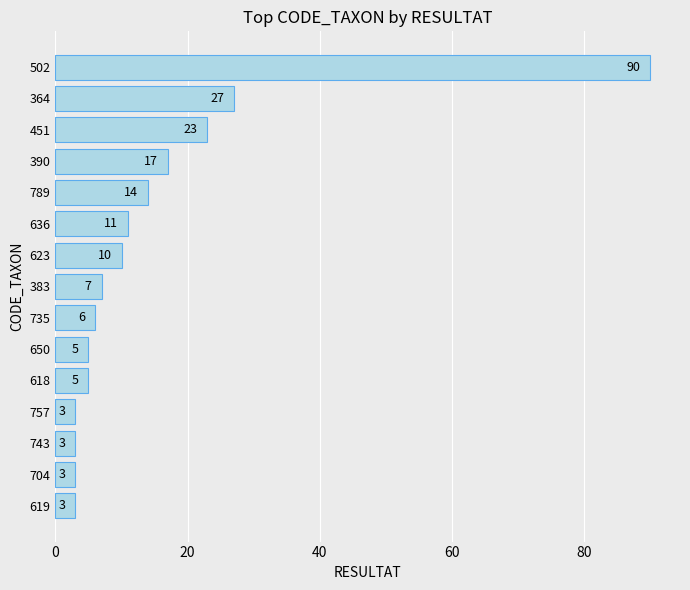

Count the number of data series in this chart.

1